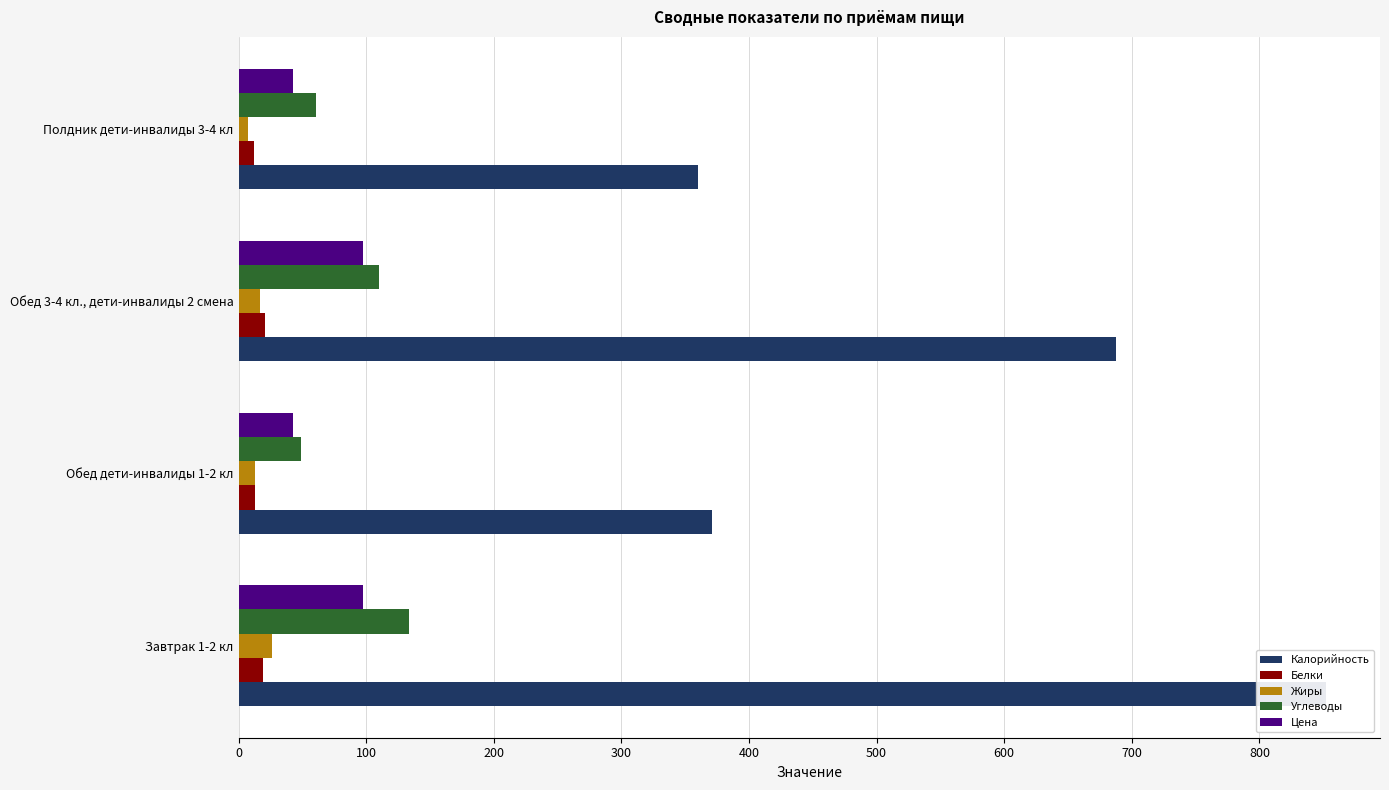

What is the difference between the highest and lowest values at 100?

358.5